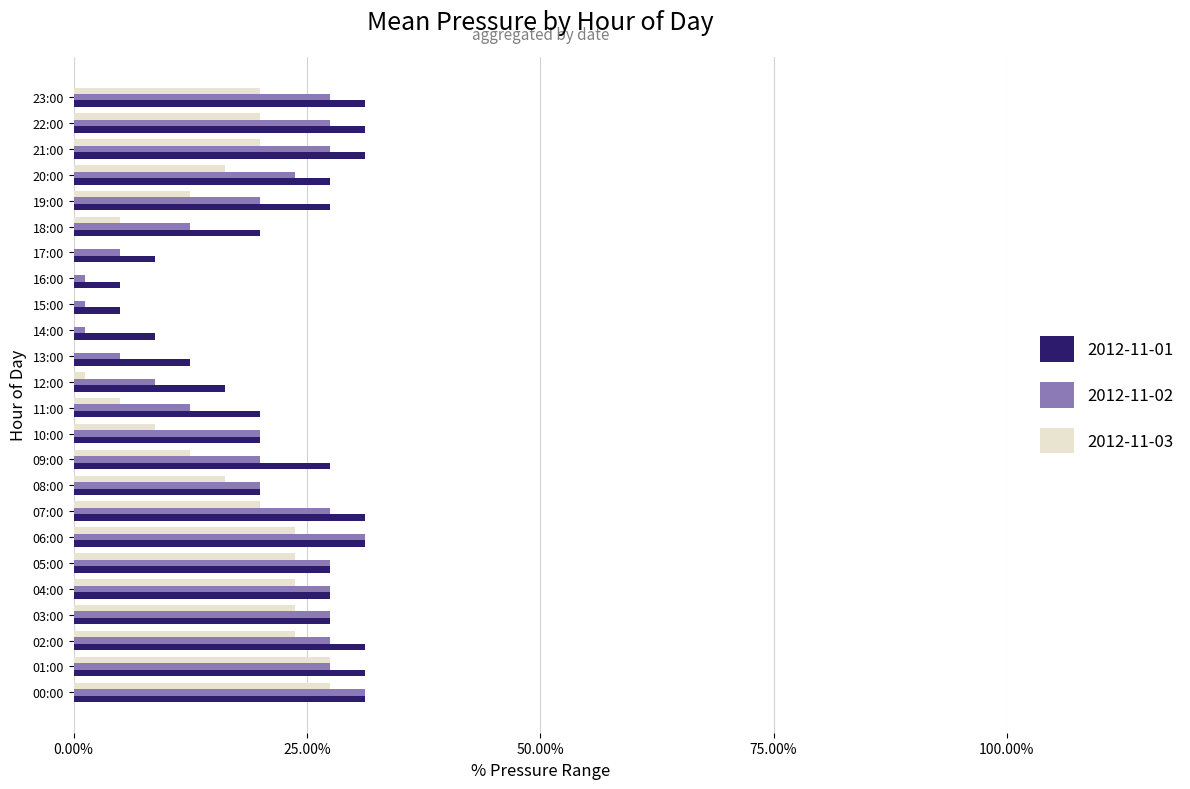

True or false: 2012-11-02 has a value of 0.1 at 12:00.

True